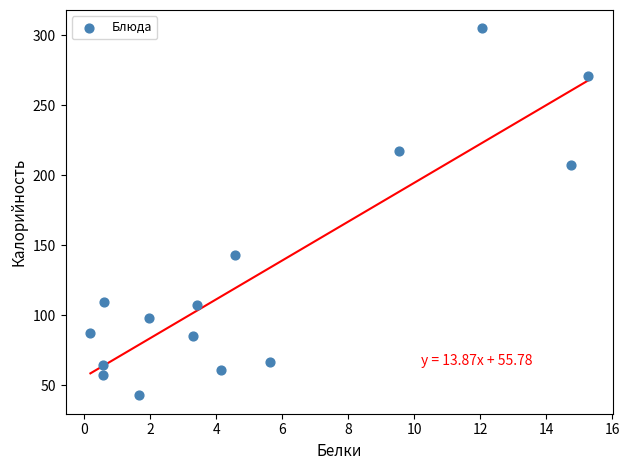

What Y value in the scatter plot is closest to 173?

142.8